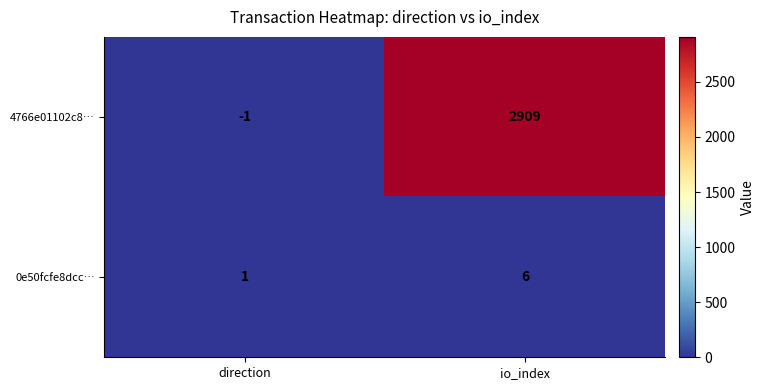

Which label corresponds to the largest value in the chart?

io_index